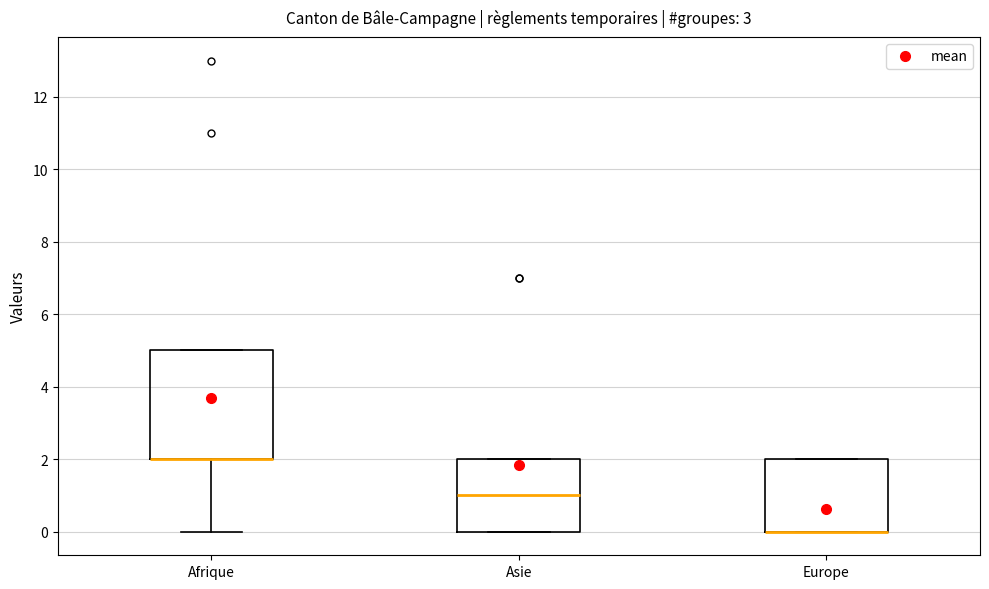

Reading left to right, read every box against the y-axis: the position of its median line, the range the box covers, and the ends of its whiskers. The values are not printed on the chart, so give them approximately, as read against the axis.

Afrique: median 2 (drawn on the box's lower edge), box 2 to 5, whiskers 0 to 5
Asie: median 1, box 0 to 2, whiskers 0 to 2
Europe: median 0 (drawn on the box's lower edge), box 0 to 2, whiskers 0 to 2